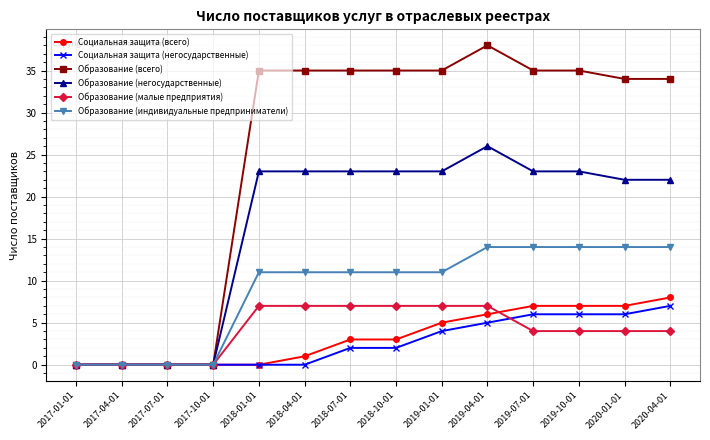

What are all the series names shown in the legend?

Социальная защита (всего), Социальная защита (негосударственные), Образование (всего), Образование (негосударственные), Образование (малые предприятия), Образование (индивидуальные предприниматели)